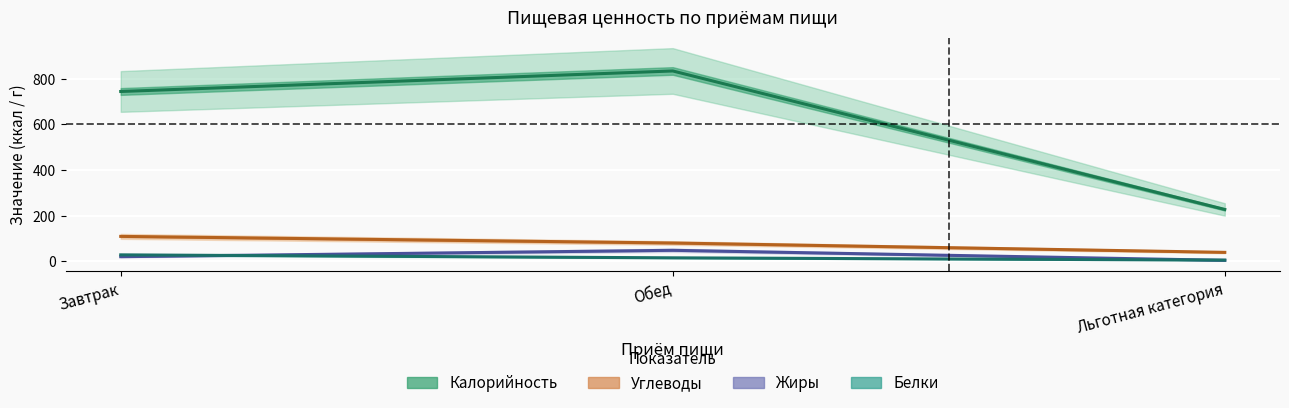

At Льготная категория, list the series in order from largest to smallest.

Калорийность, Углеводы, Белки, Жиры